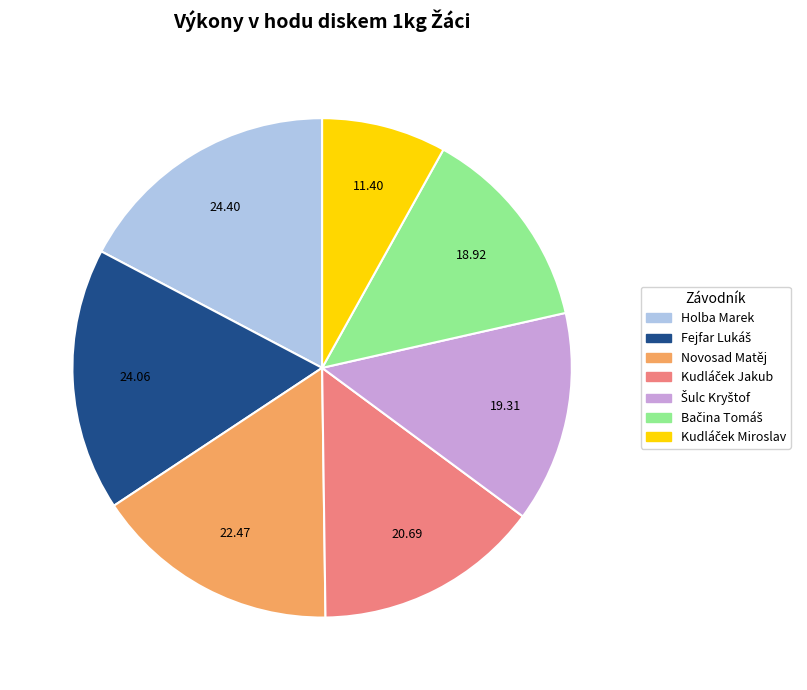

Which has a higher value, Novosad Matěj or Holba Marek?

Holba Marek